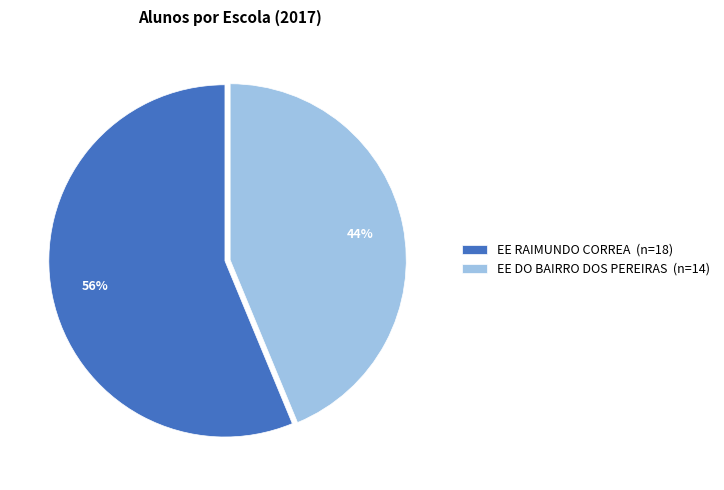

How many segments does this pie chart have?

2